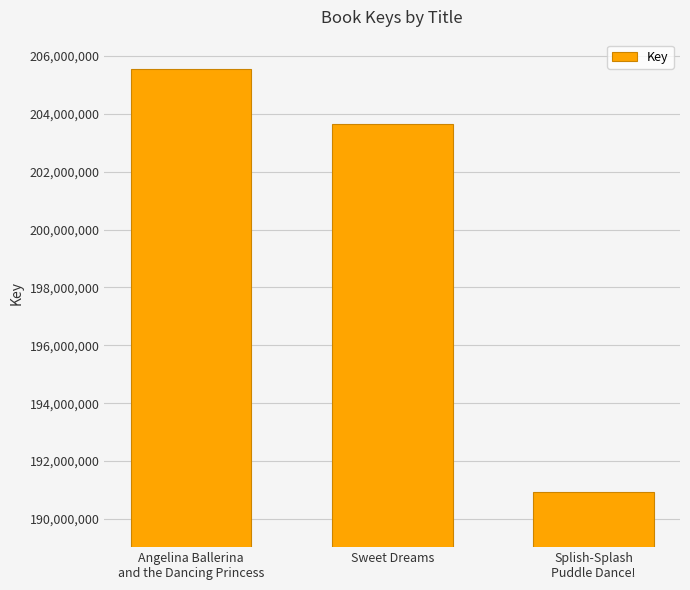

What is the sum of the values at Sweet Dreams and Angelina Ballerina
and the Dancing Princess?

409199489